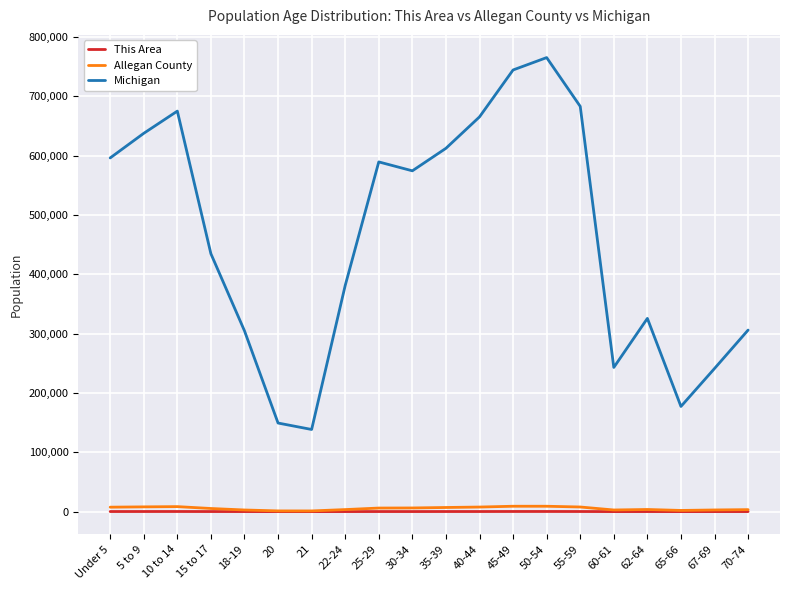

What is the spread (max minus min) of values at 18-19?

304724